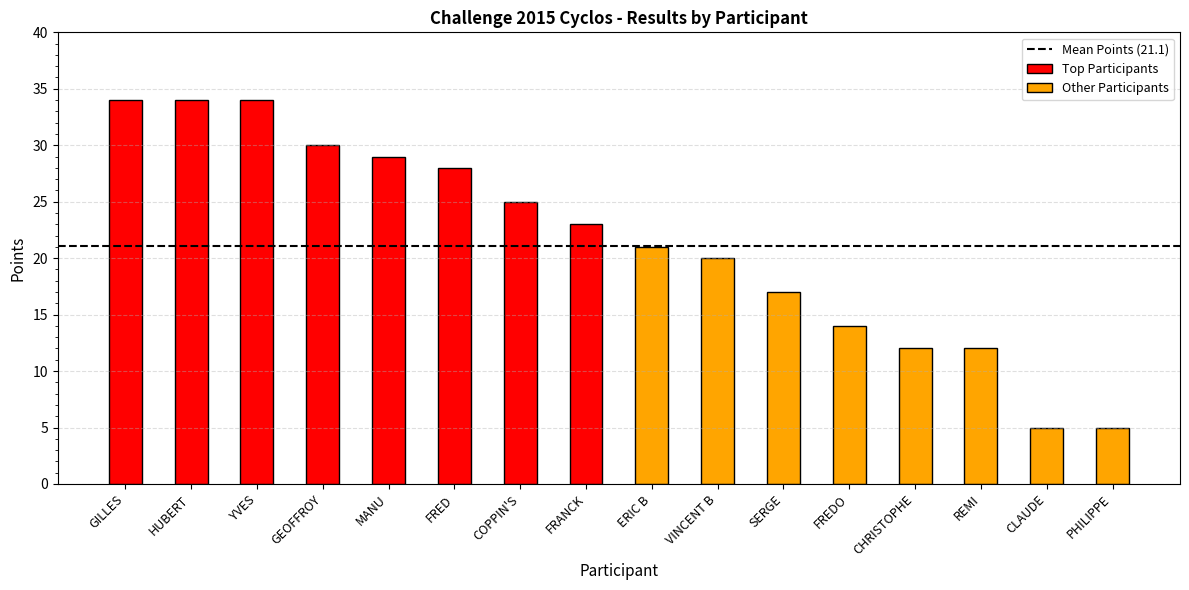

Is it true that the value at FREDO is 24?

False